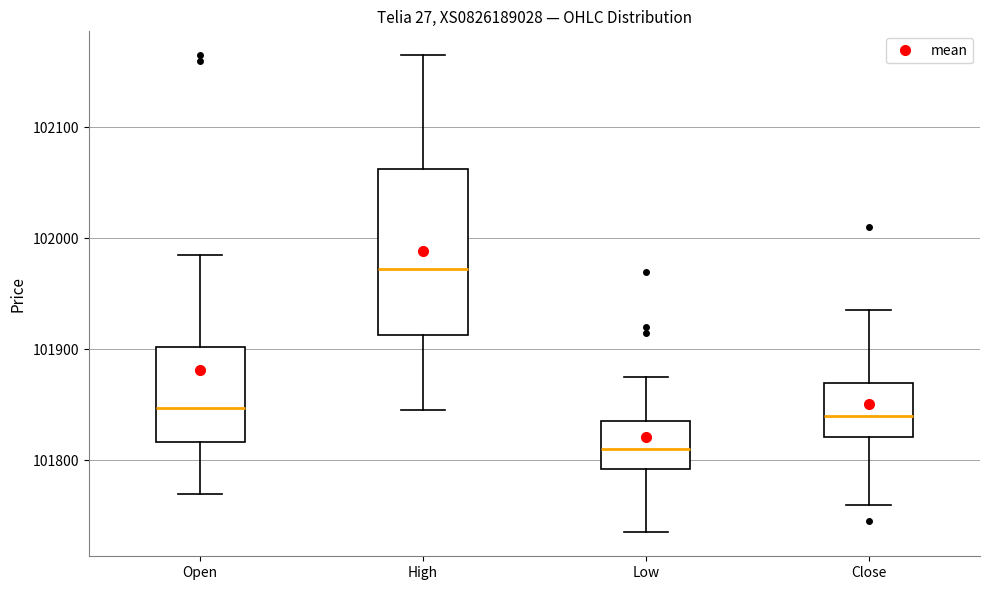

Where is the lower edge of the box for Low on the y-axis? The values are not printed on the chart, so give them approximately, as read against the axis.

101790